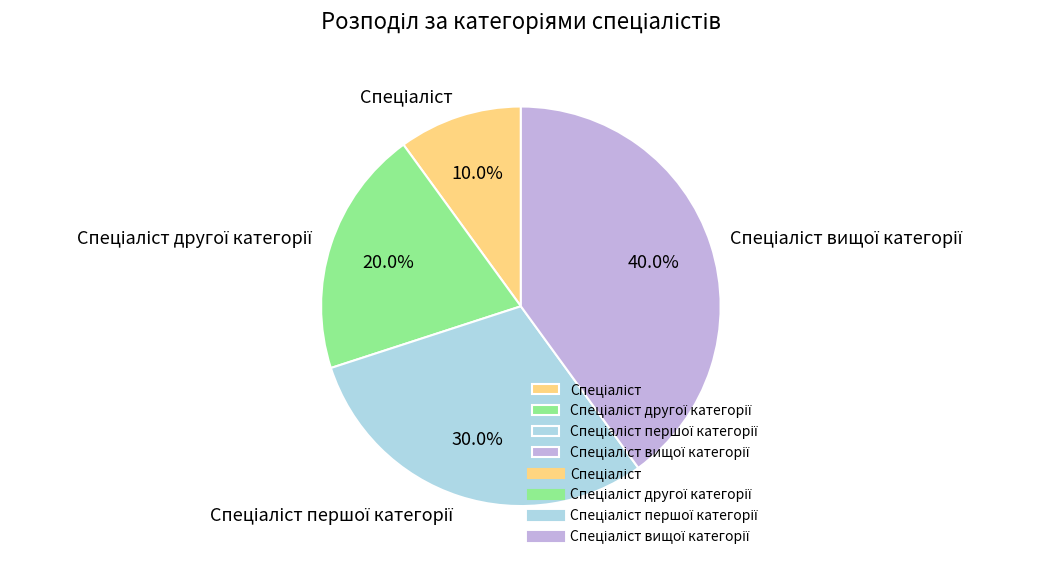

Is there a majority slice in this chart?

No